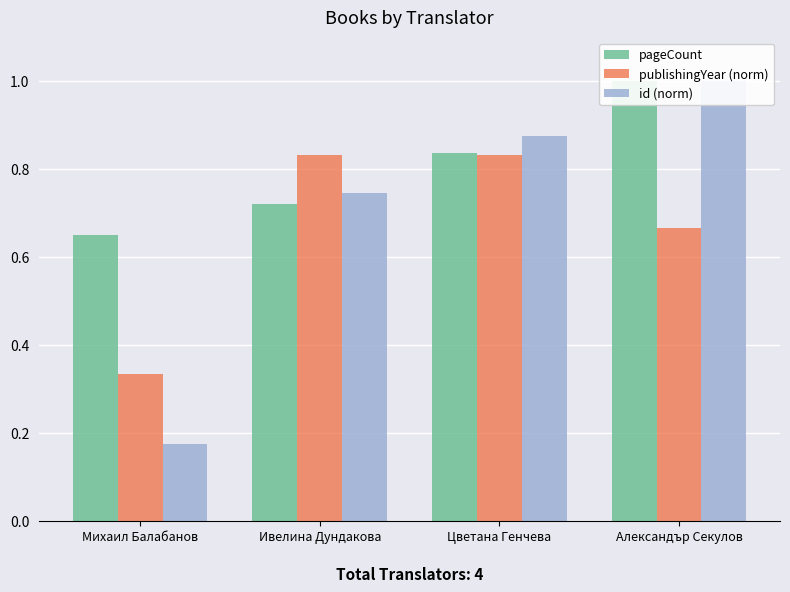

At which label does id (norm) reach its minimum?

Михаил Балабанов